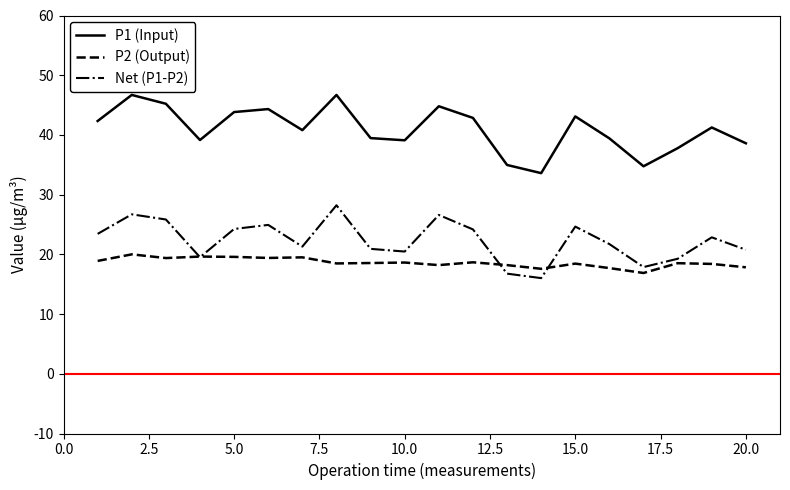

What is the difference between the maximum and minimum values in the P1 (Input) series?

13.1